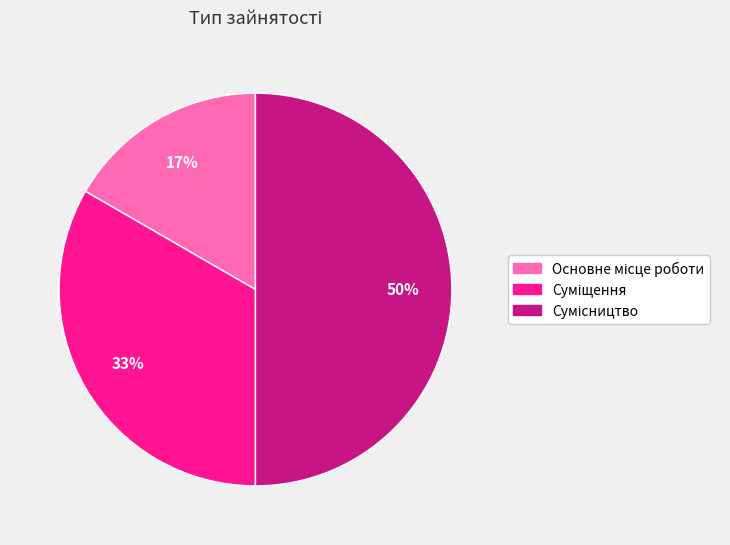

To the nearest percent, what is the average slice percentage?

33%